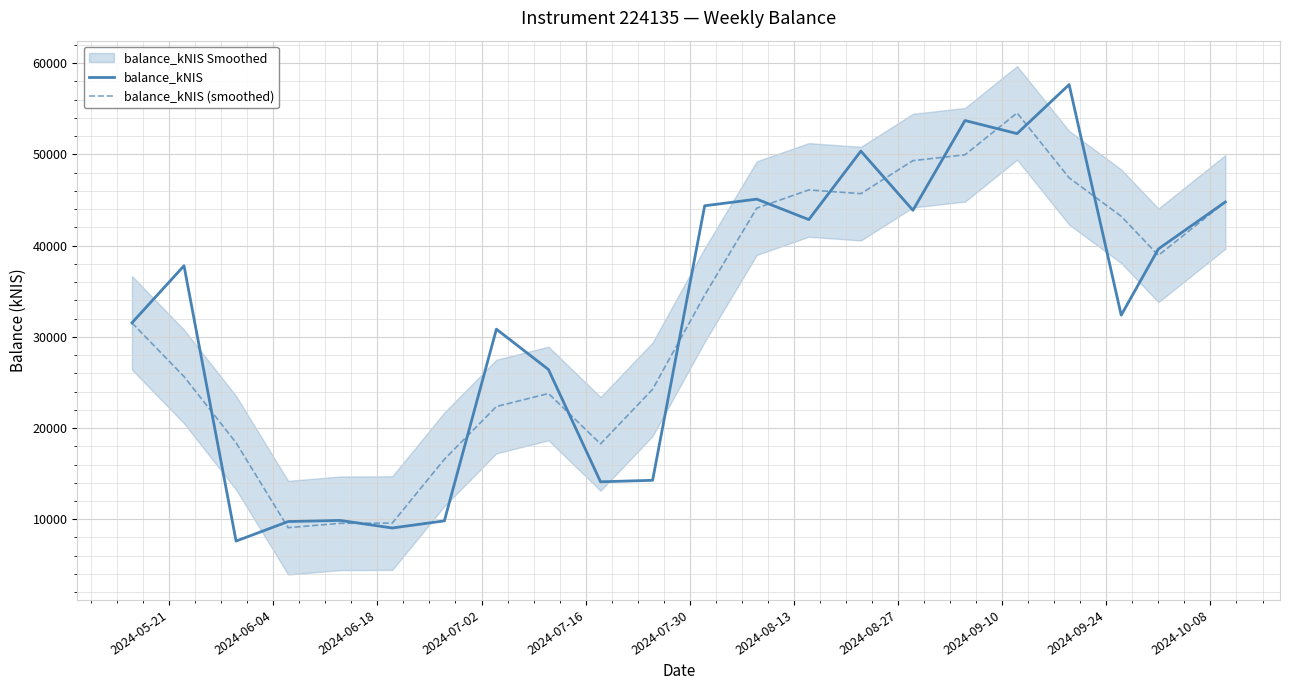

How many interior local peaks does the balance_kNIS series have?

7